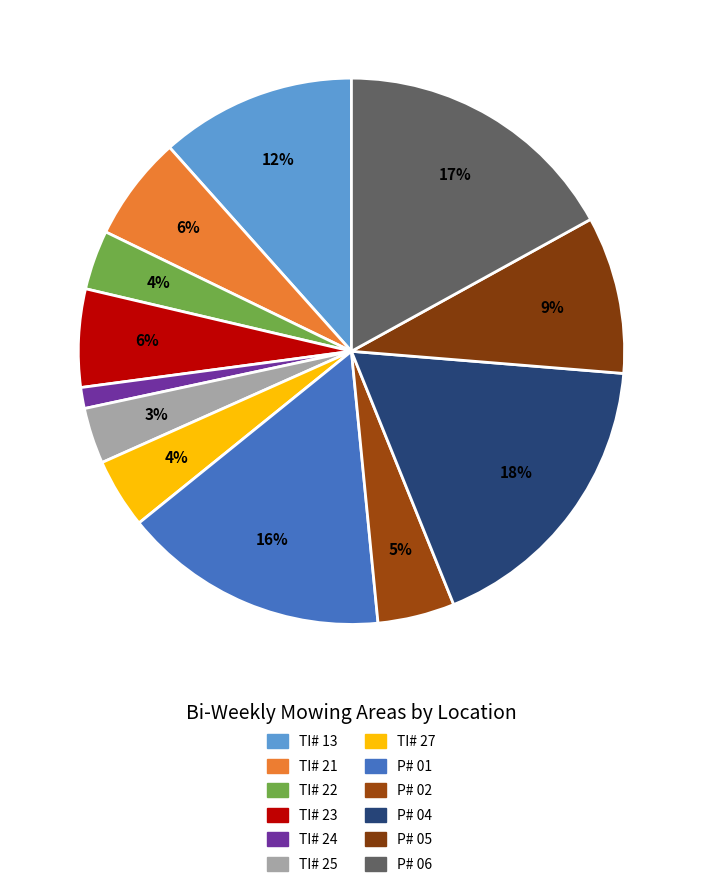

How many segments does this pie chart have?

12